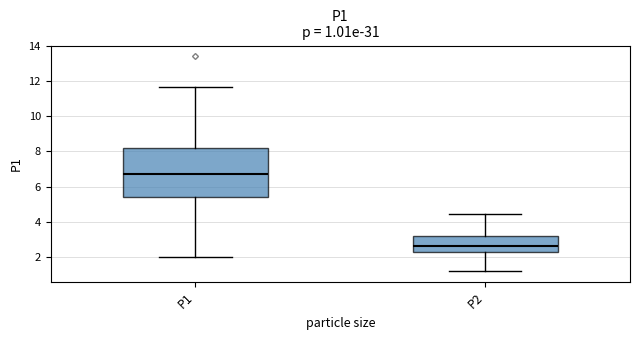

Which box is the tallest, from its lower edge to its upper edge?

P1